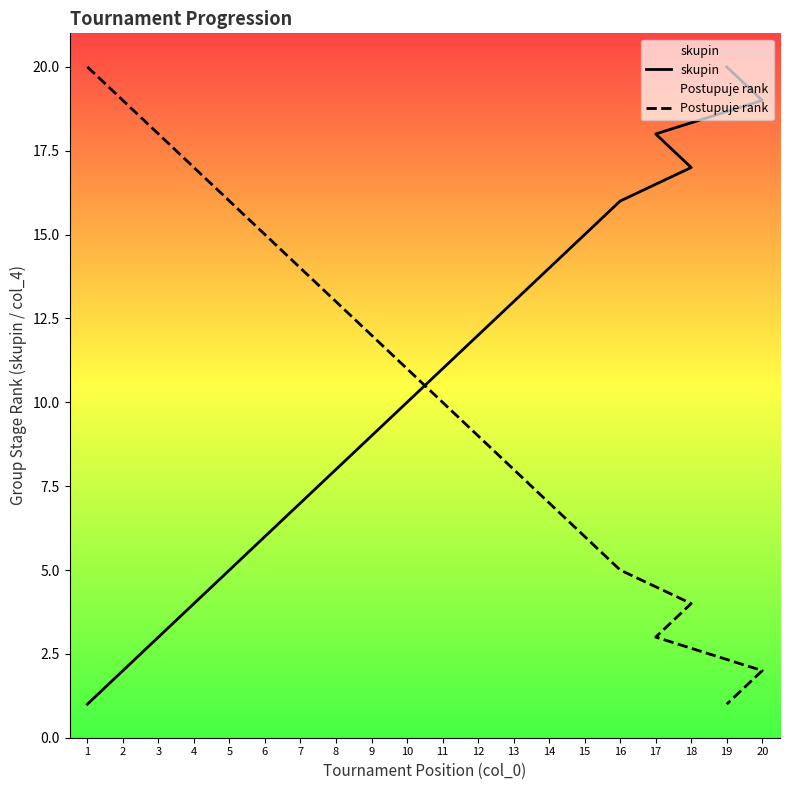

Reading right to left, transcribe all the data shown in this chart.

skupin: 19=20	20=19	17=18	18=17	16=16	15=15	14=14	13=13	12=12	11=11	10=10	9=9	8=8	7=7	6=6	5=5	4=4	3=3	2=2	1=1
Postupuje rank: 19=1	20=2	17=3	18=4	16=5	15=6	14=7	13=8	12=9	11=10	10=11	9=12	8=13	7=14	6=15	5=16	4=17	3=18	2=19	1=20